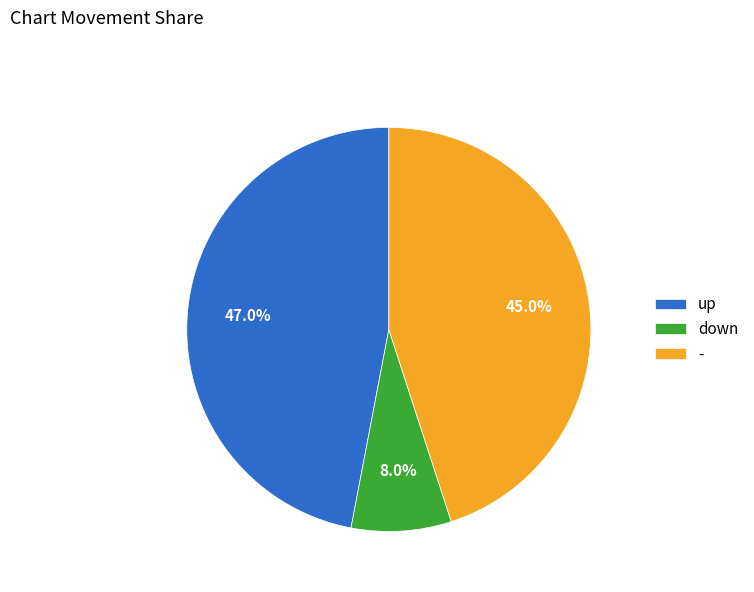

What is the ratio of the value at - to the value at up?

1.0